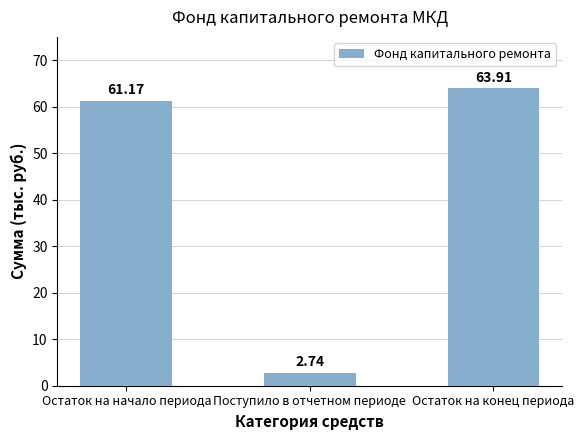

Is it true that the value at Остаток на конец периода is 14.6?

False